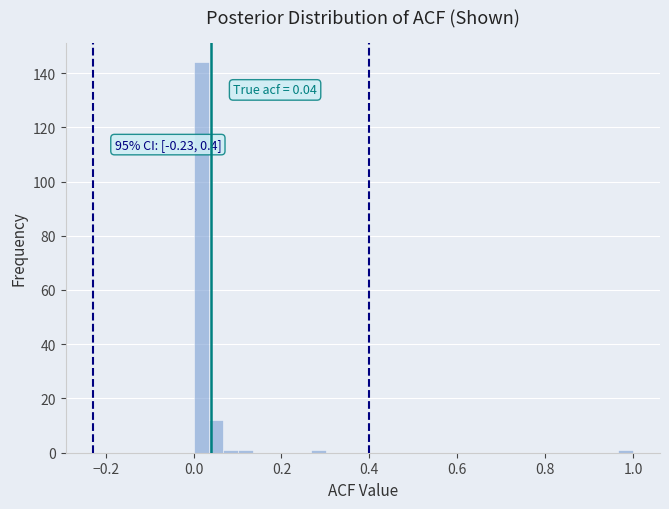

Read against the x-axis, roughly where is the centre of the tallest bar?

0.02